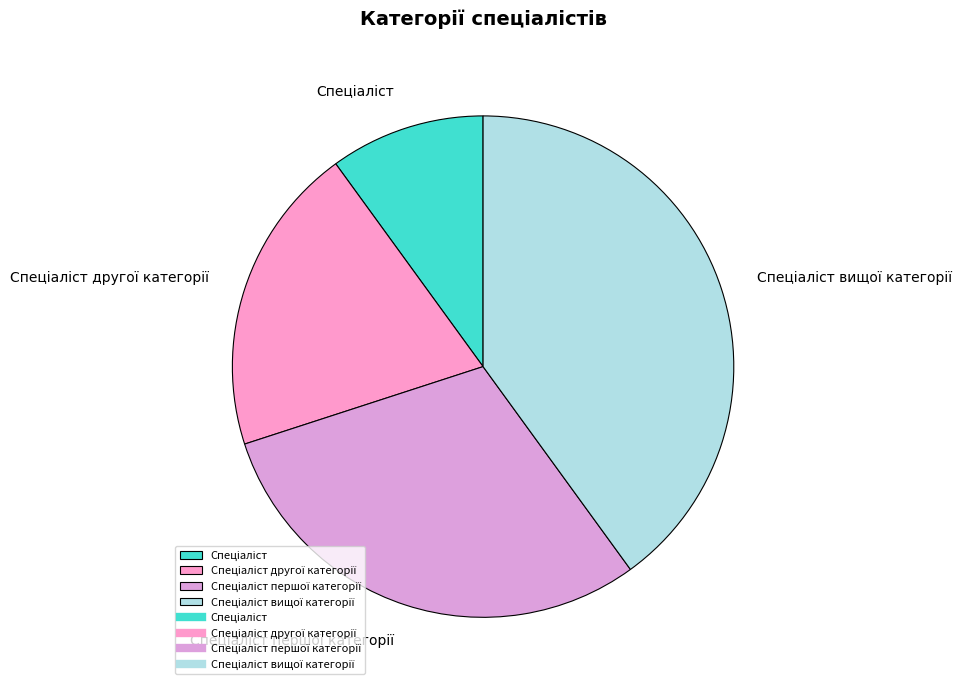

Is there a majority slice in this chart?

No